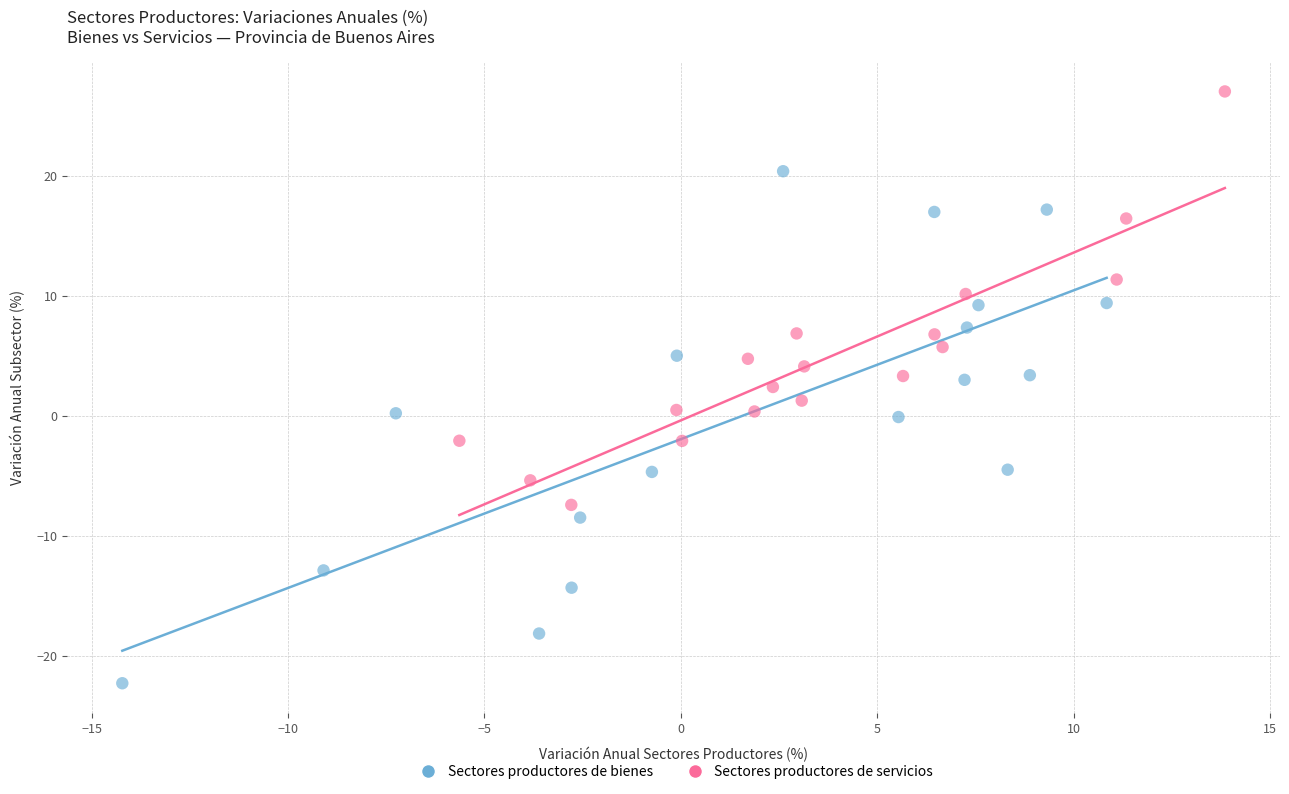

Which series has the widest spread of Y values?

Sectores productores de bienes